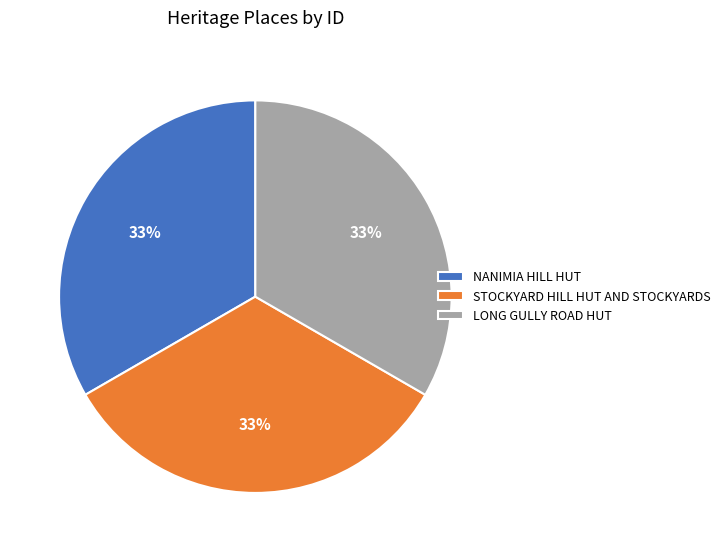

Combined, do STOCKYARD HILL HUT AND STOCKYARDS and NANIMIA HILL HUT account for over 50%?

Yes